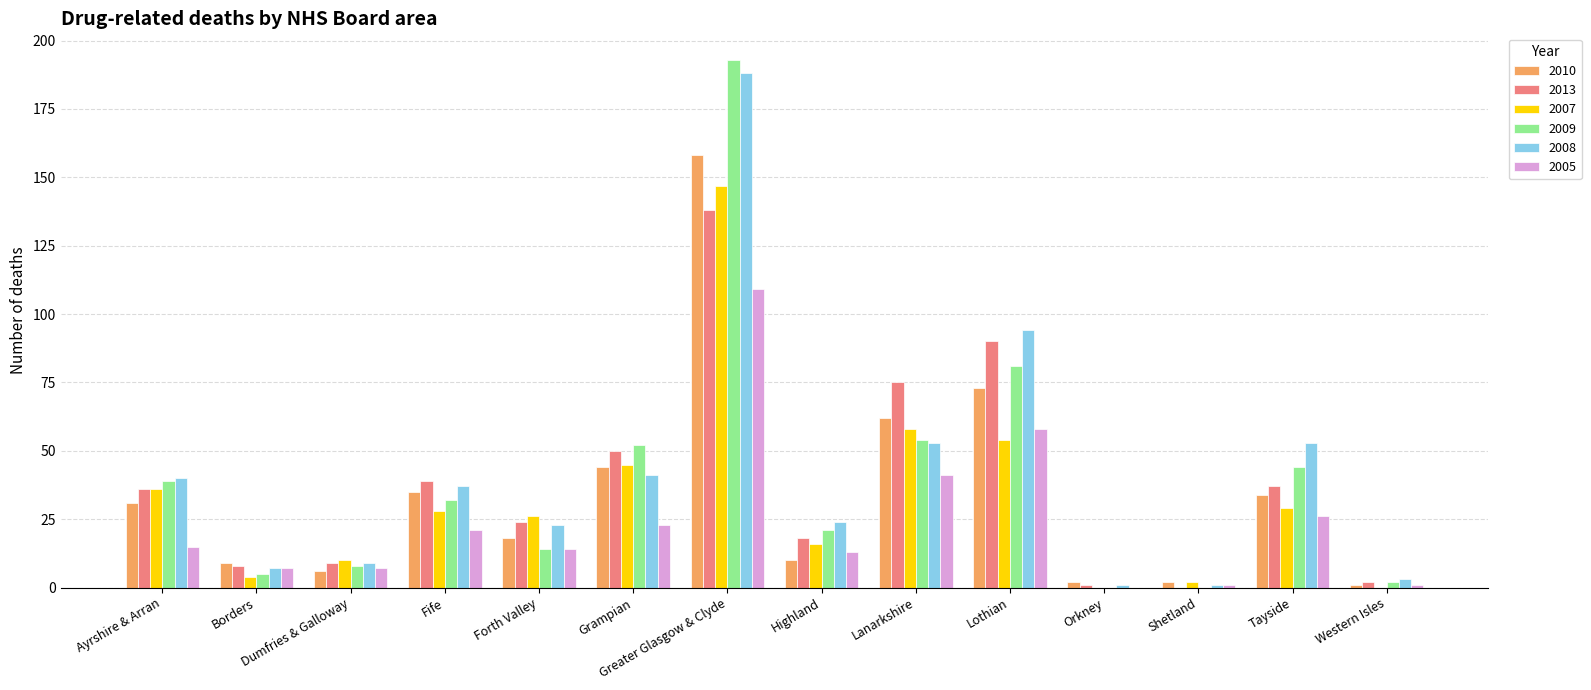

What is the approximate value of 2007 at Highland?

16